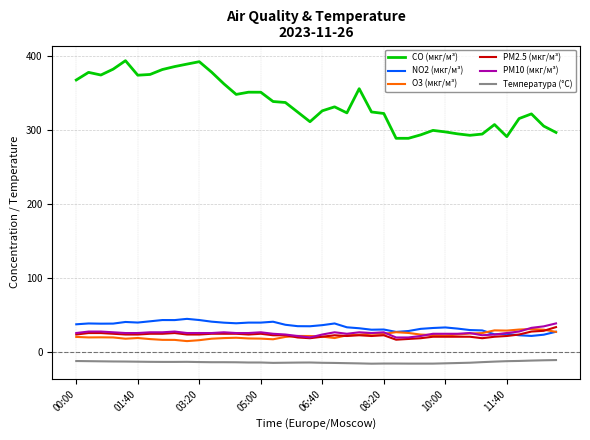

What are all the series names shown in the legend?

CO (мкг/м³), NO2 (мкг/м³), O3 (мкг/м³), PM2.5 (мкг/м³), PM10 (мкг/м³), Температура (°C)